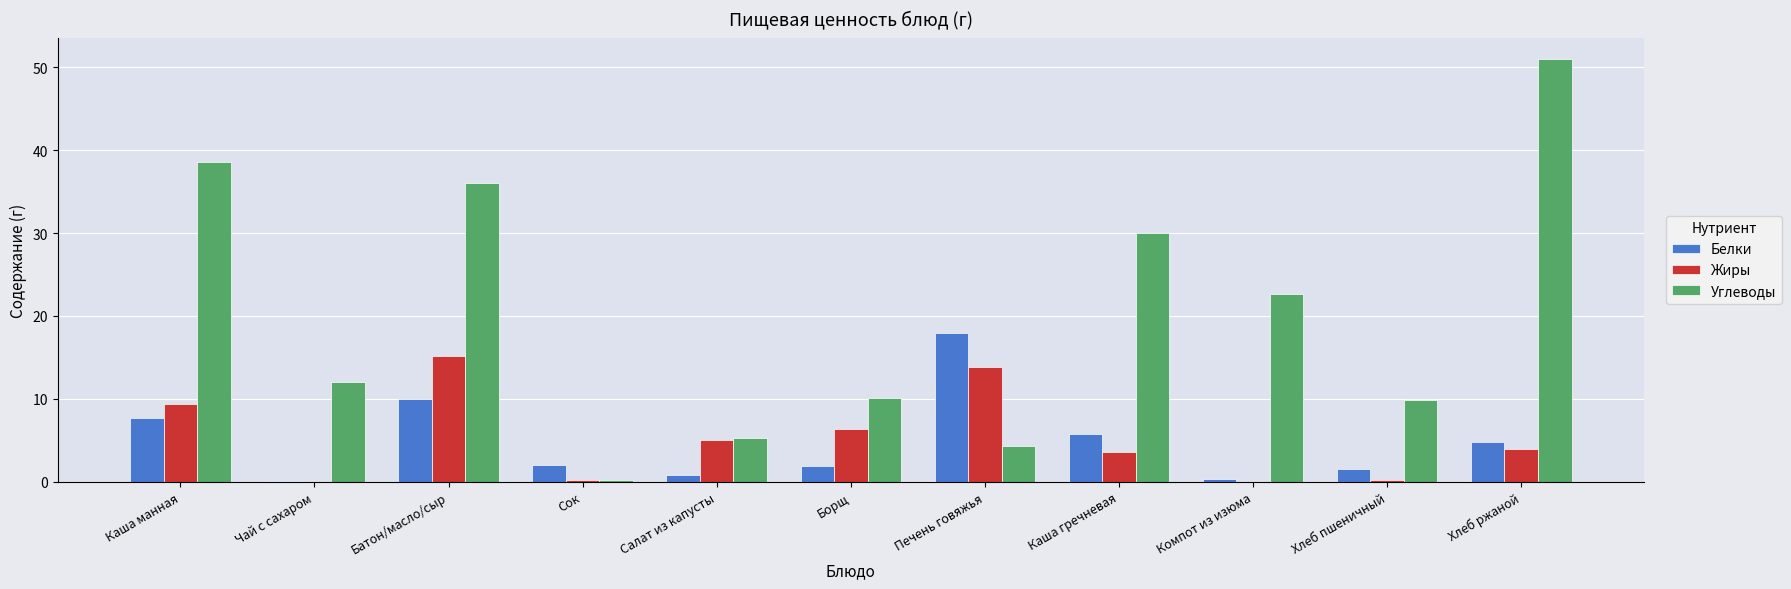

Are the bars grouped side by side (vs. stacked)?

Yes